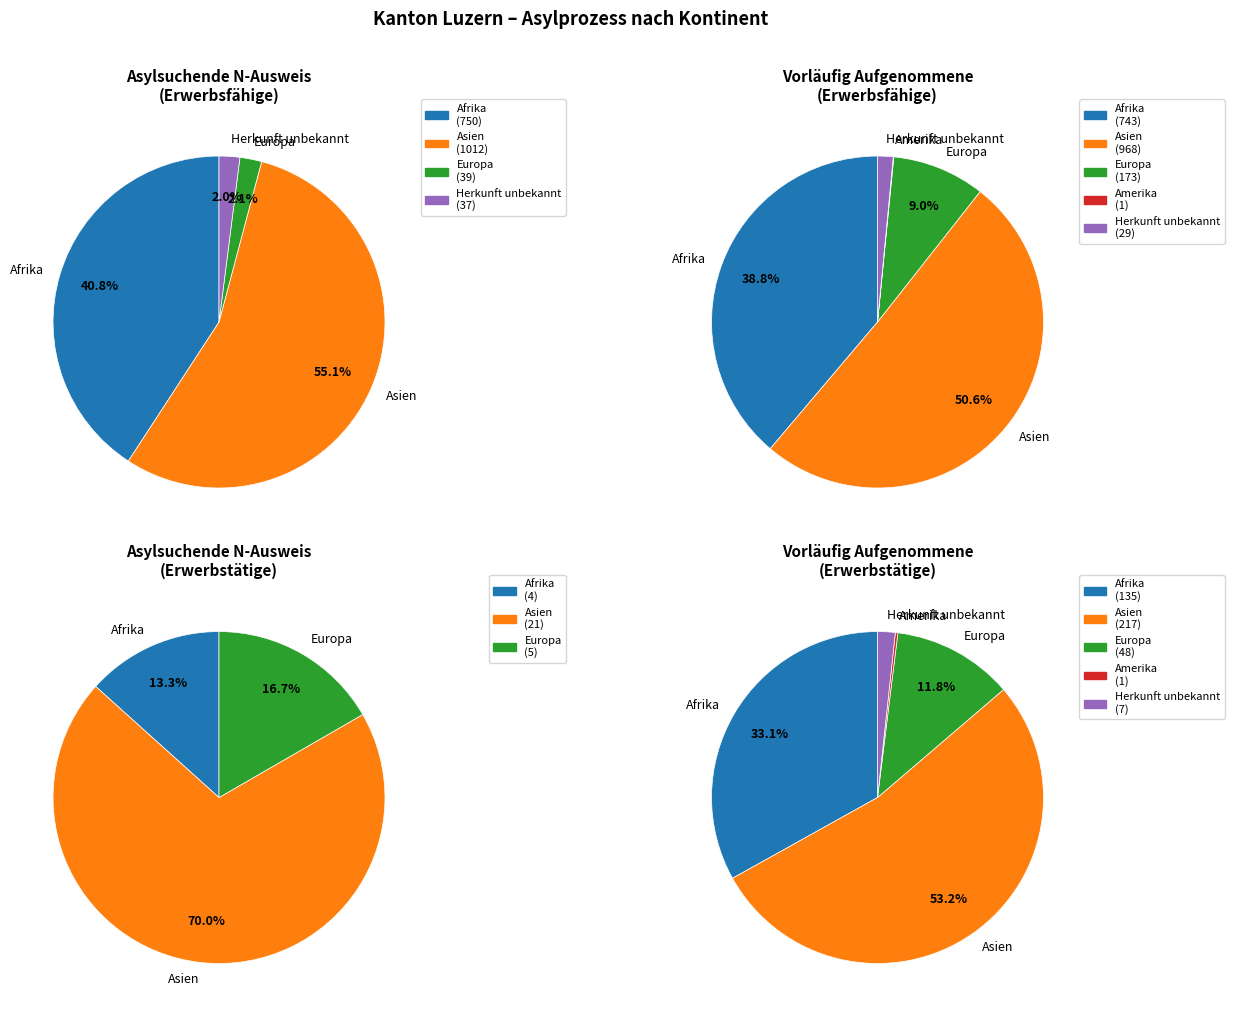

Do Europa and Herkunft unbekannt together represent more than half of the pie?

No